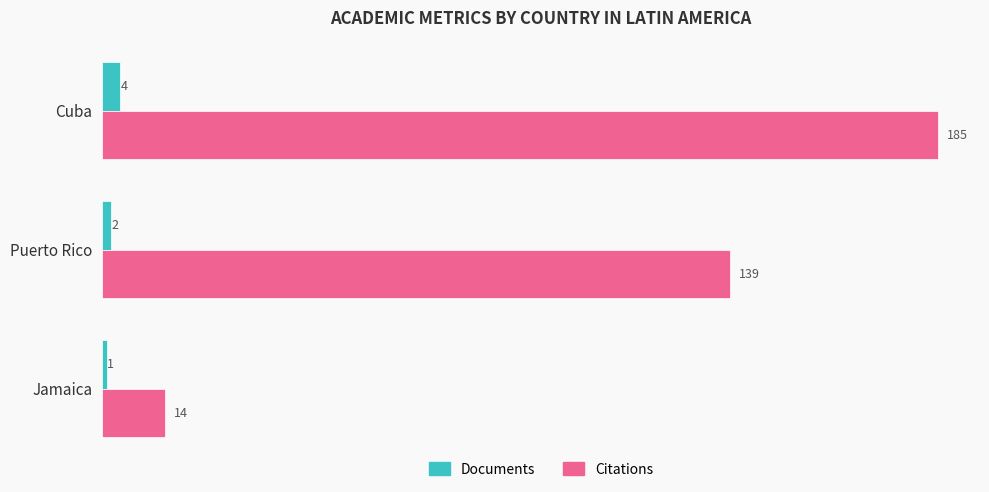

Count the Documents values in the range 1 to 4.

3